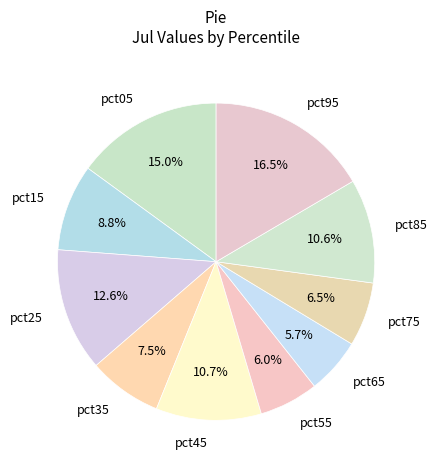

Which category has the biggest portion of the pie?

pct95